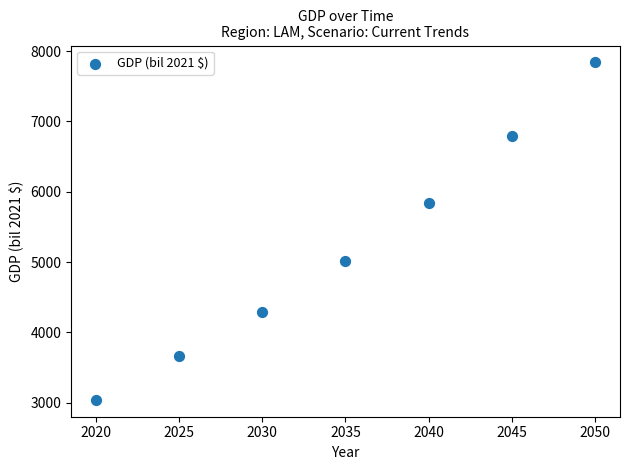

What is the range of X values (max minus min)?

30.0